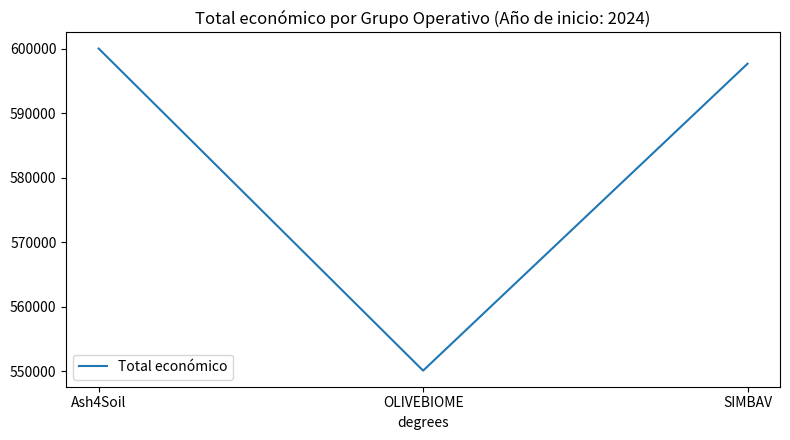

The value at Ash4Soil is 955848. True or false?

False